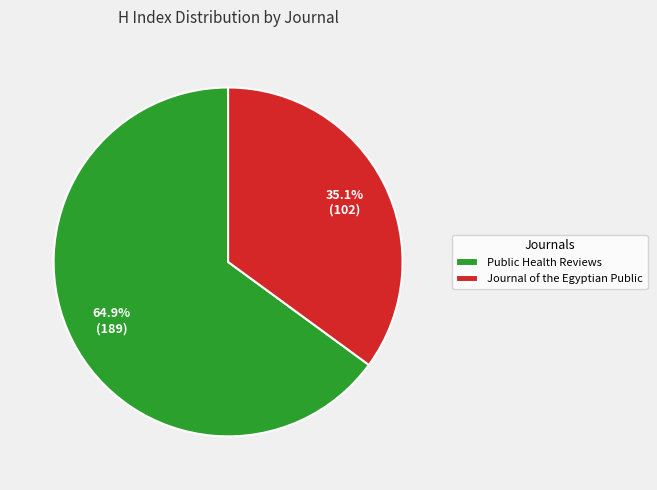

What percentage is NOT represented by Public Health Reviews?

35.1%